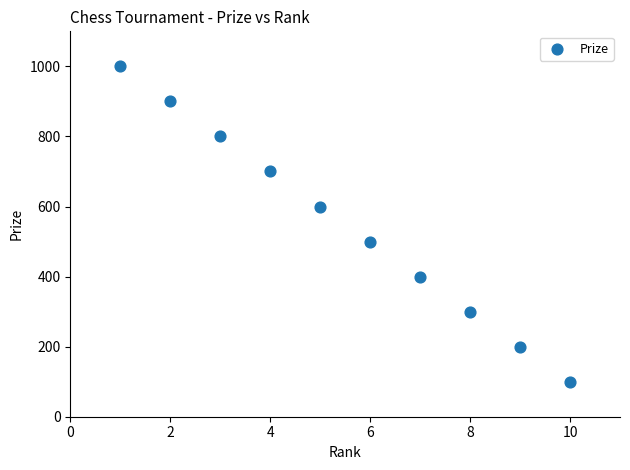

What is the average Y value?

550